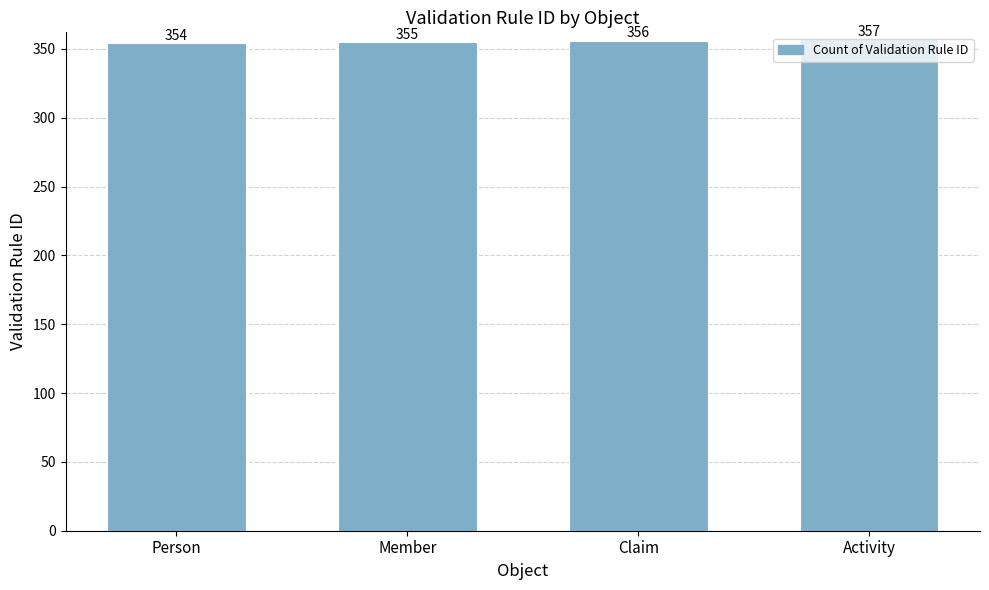

Count the number of categories in the chart.

4